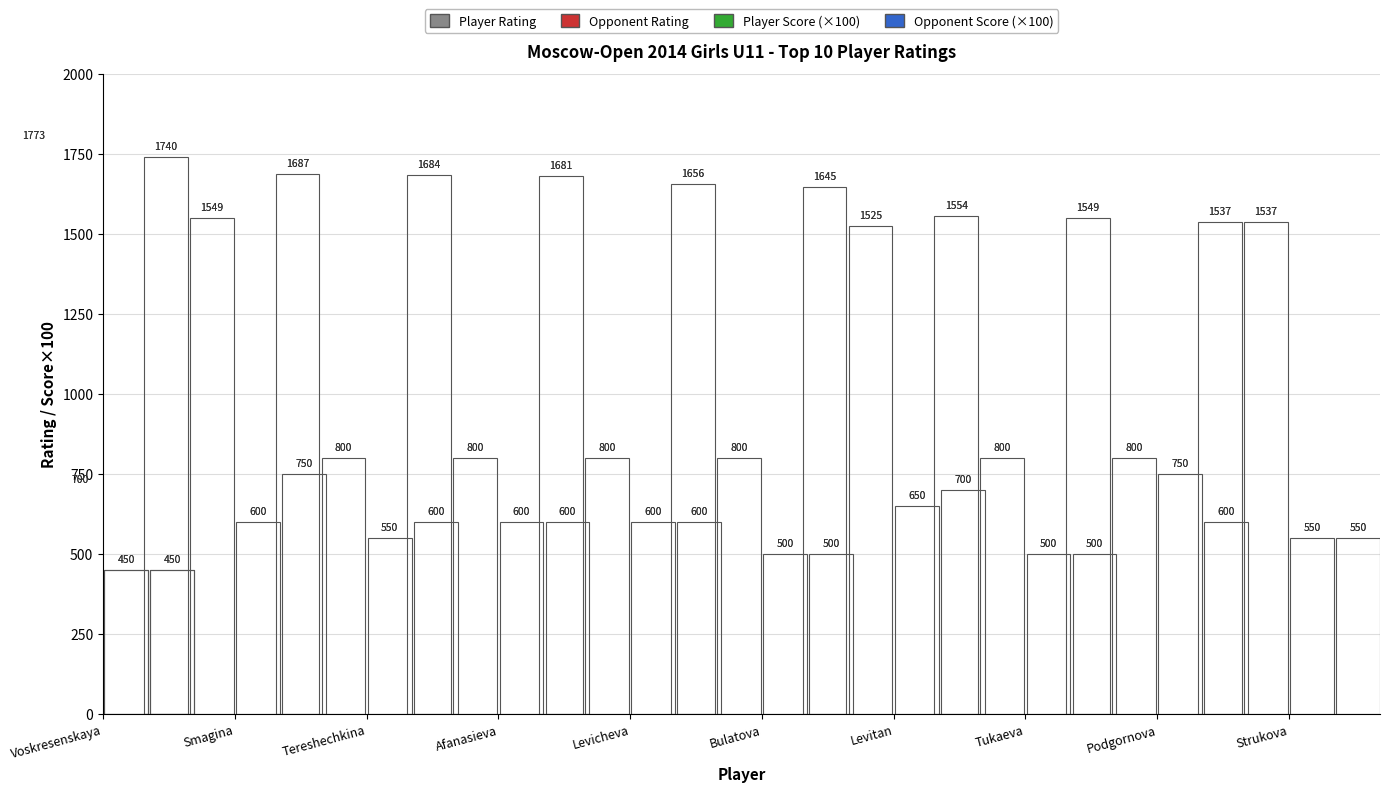

What is the value of the Opponent Rating bar at the 6th from the left?

800.0